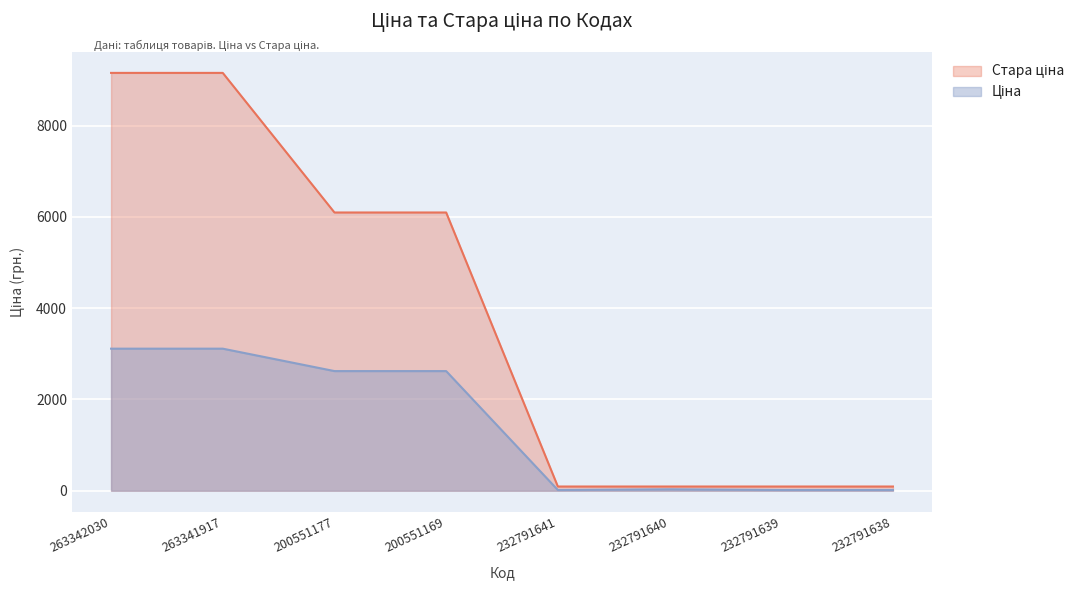

Is it true that Стара ціна equals 5169.8 at 263341917?

False